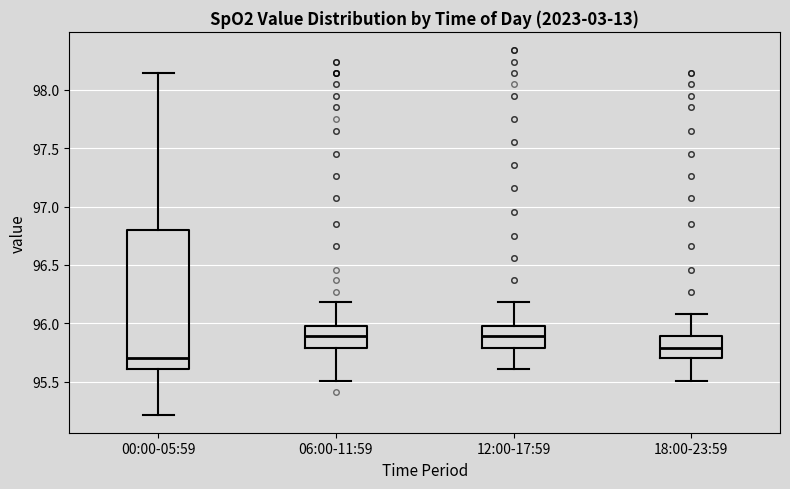

Comparing the boxes themselves (not the whiskers), which one is the tallest?

00:00-05:59